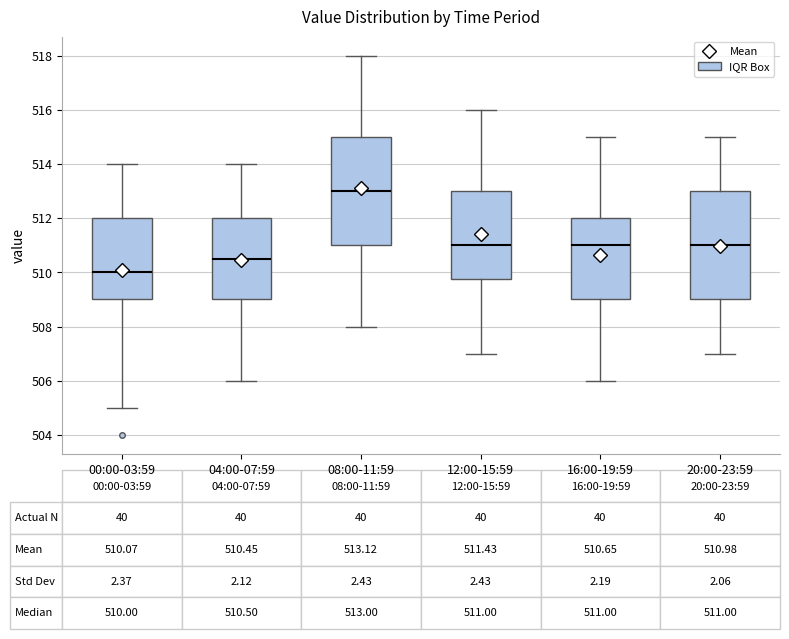

Which box has the lowest median line?

00:00-03:59